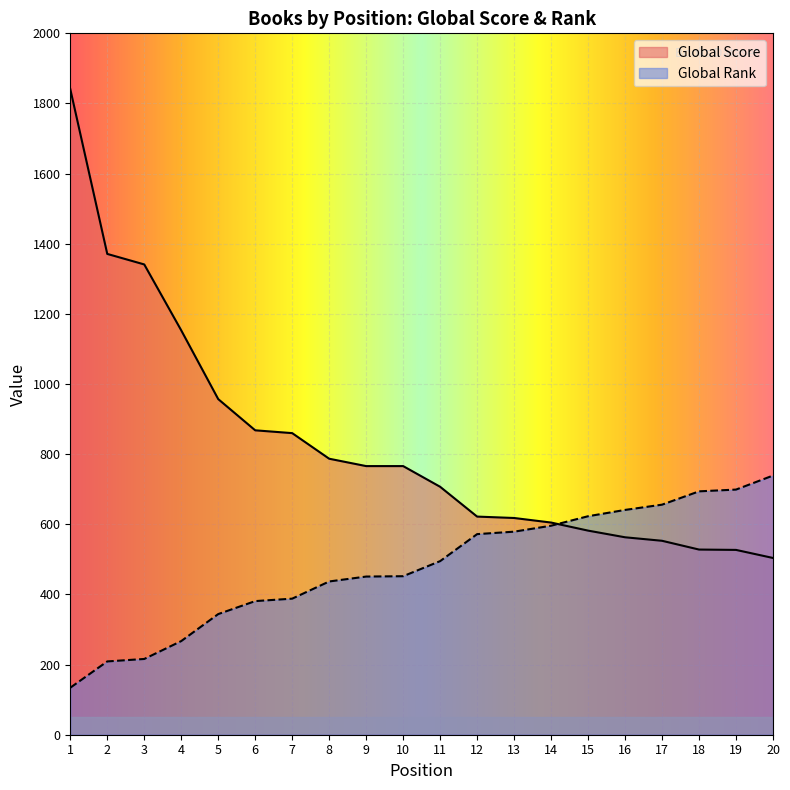

How many values in the Global Score series are below 766?

10